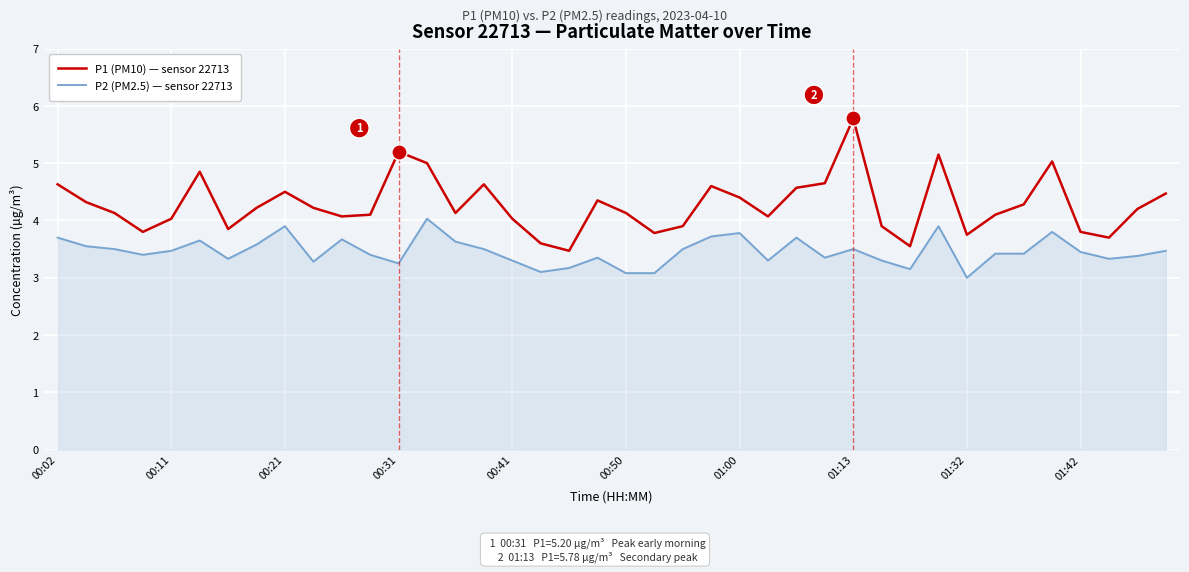

What are all the series names shown in the legend?

P1 (PM10) — sensor 22713, P2 (PM2.5) — sensor 22713